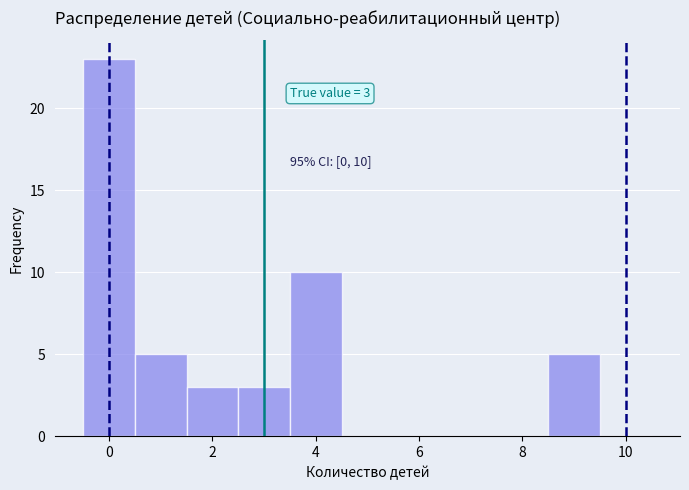

Which range on the x-axis has the tallest bar?

-0.5 to 0.5